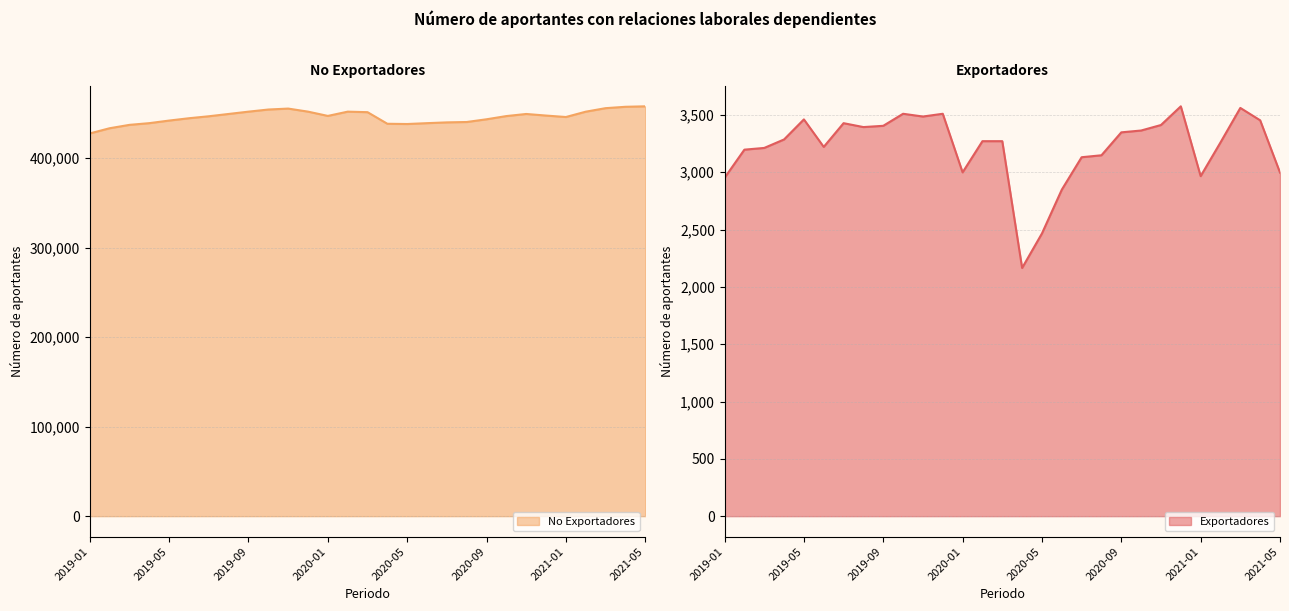

True or false: Exportadores and No Exportadores cross at least once.

False